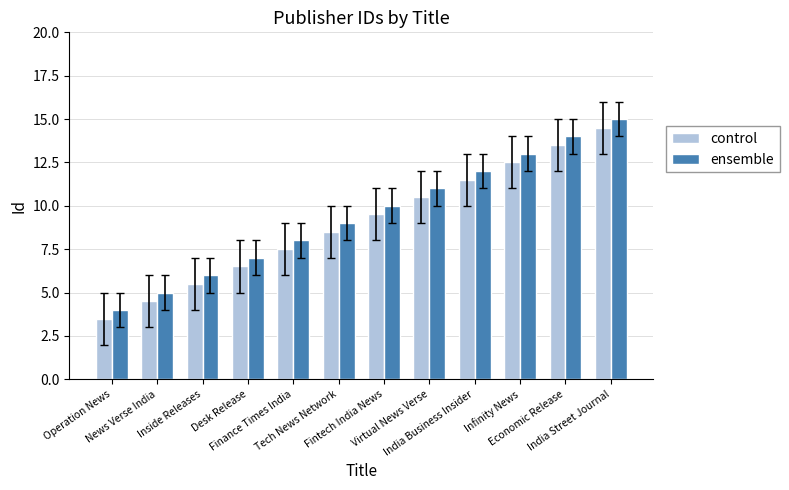

What is the label of the 9th bar from the right?

Desk Release